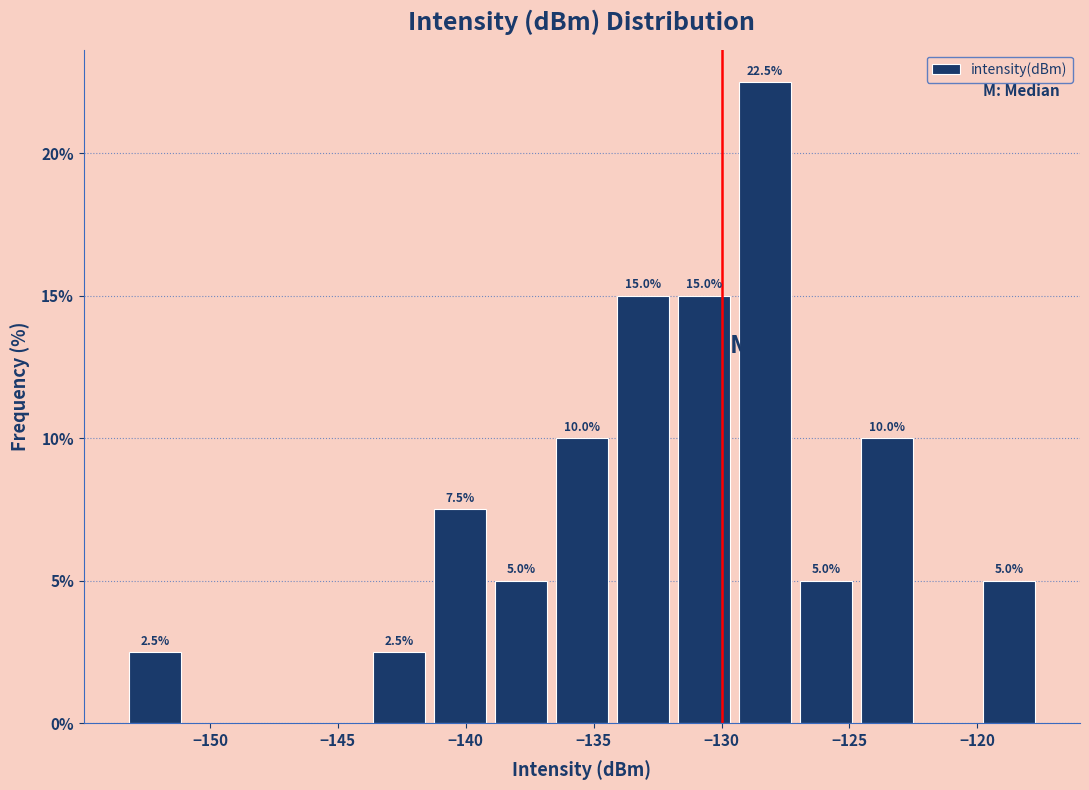

Which range on the x-axis has the tallest bar?

-129.5 to -127.0